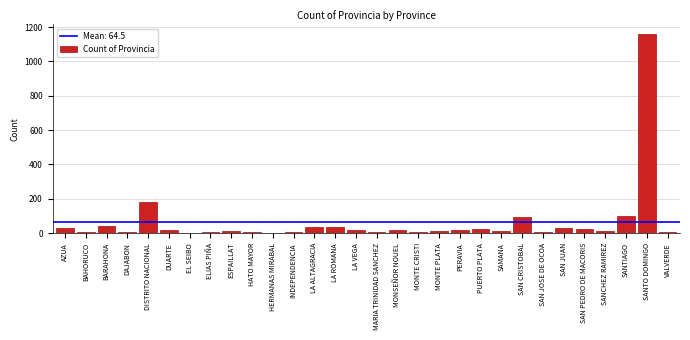

What is the sum of all values?

1936